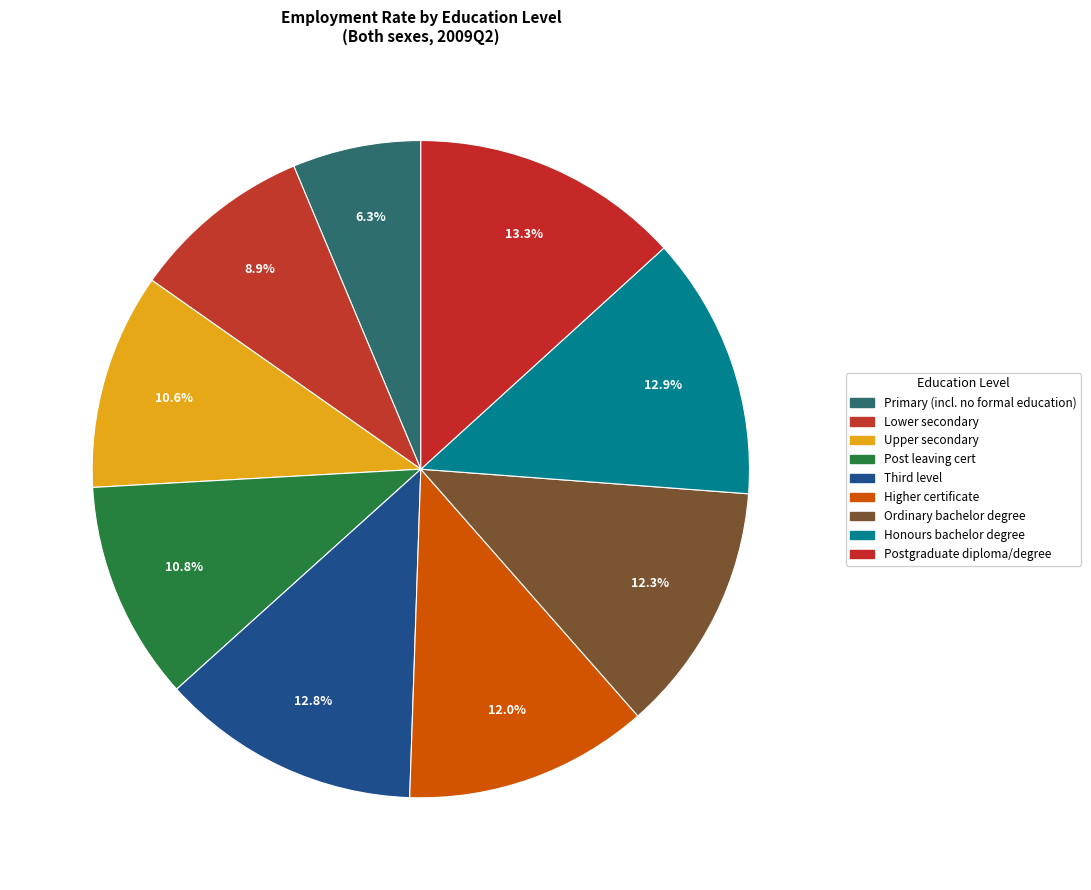

Does Honours bachelor degree account for over 50% of the chart?

No